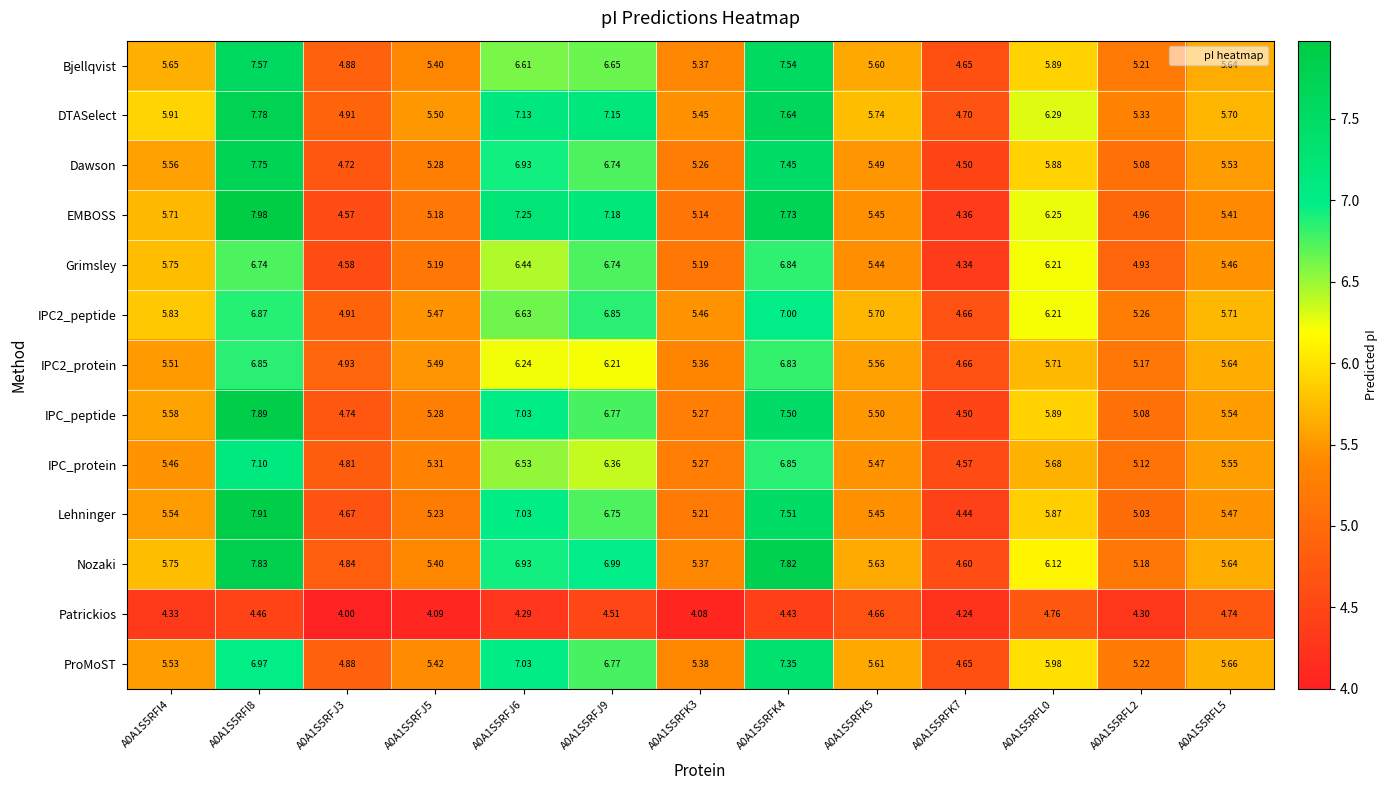

Which series has the largest total across all categories?

DTASelect